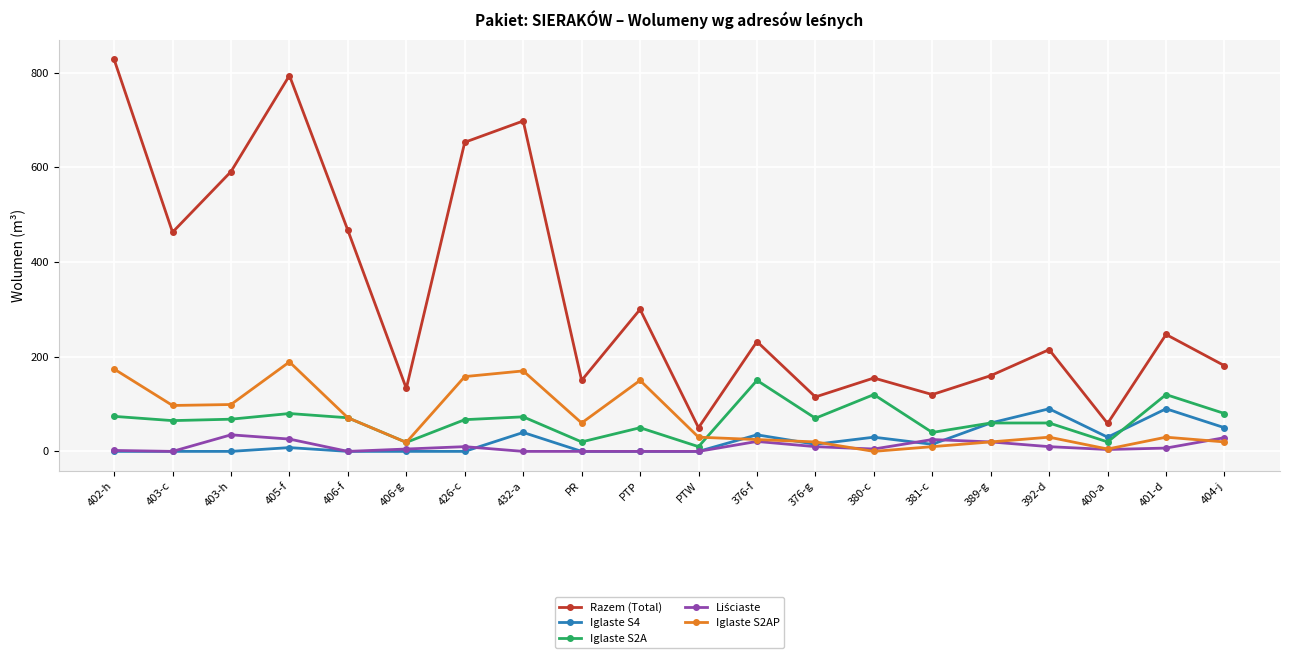

What is the value of the Razem (Total) point at the 12th from the left?

232